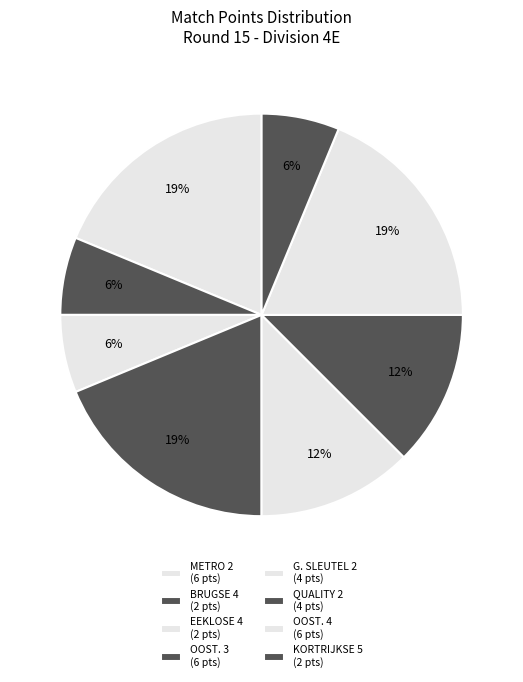

What is the smallest slice in the pie chart?

K.B.C. EEKLOSE 4